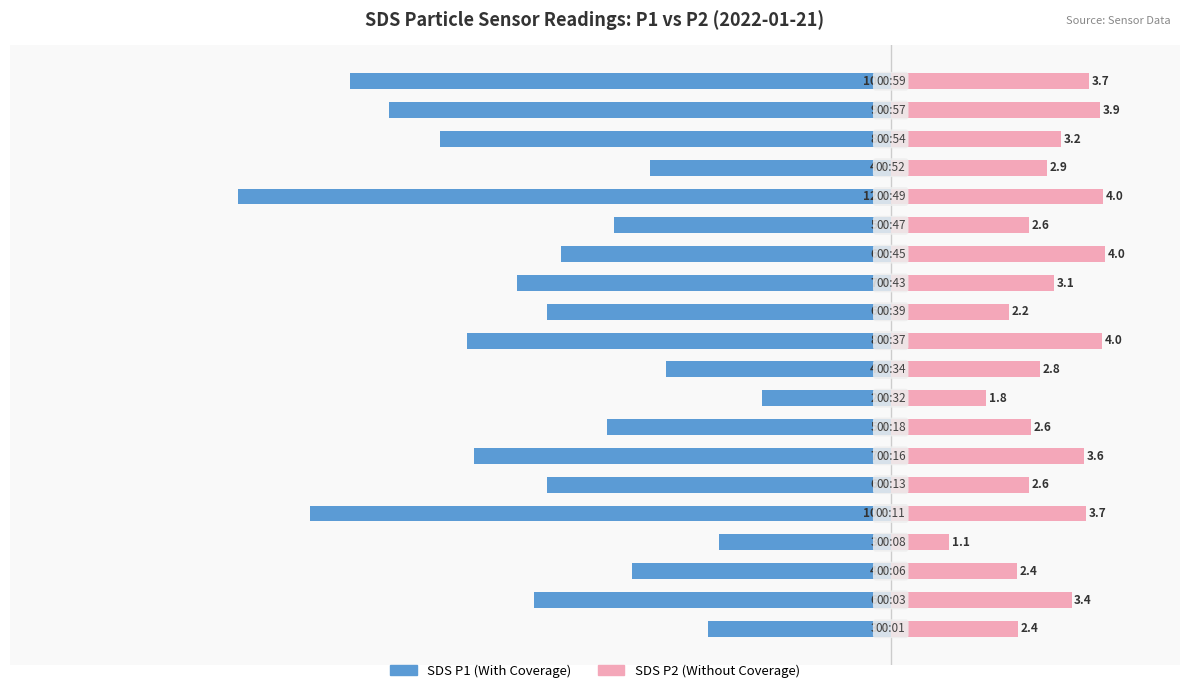

What is the value of the SDS P2 bar at the 18th from the left?

3.2